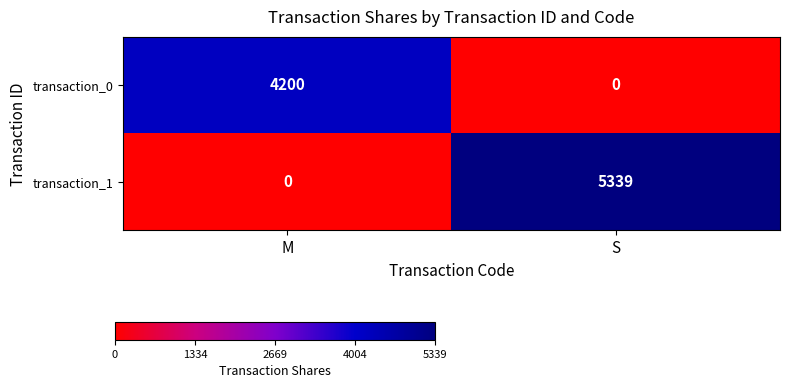

What is the average value of the transaction_1 series?

2670